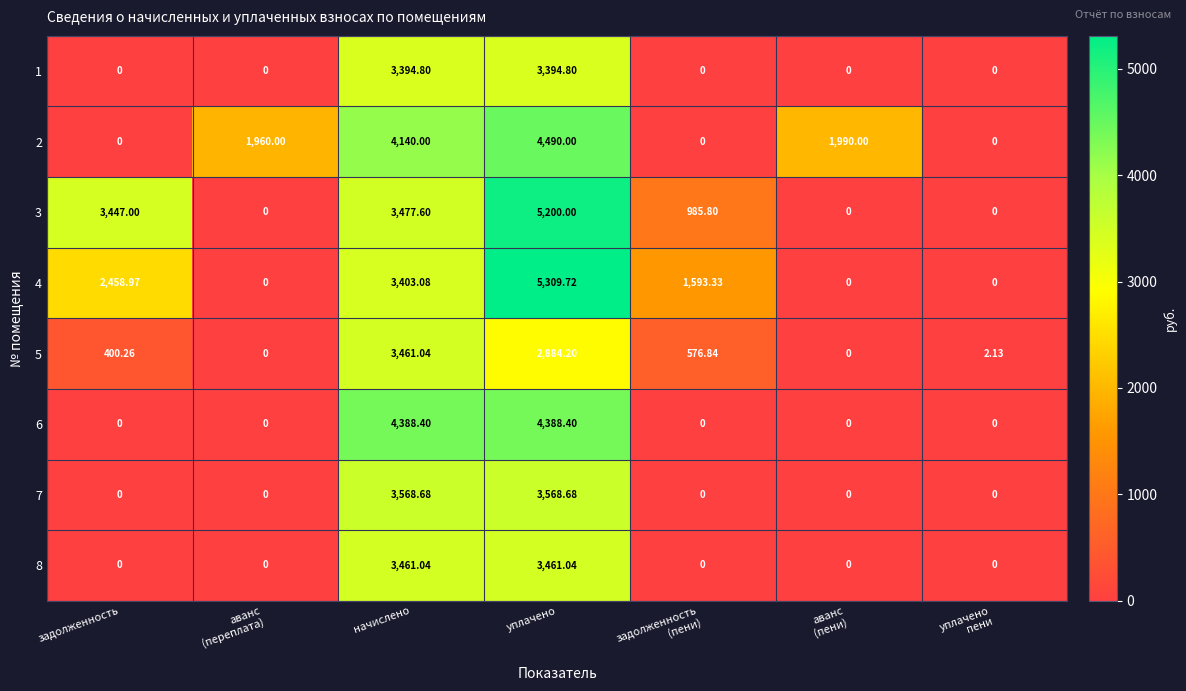

Is the value of 2 at начислено greater than the value of 7 at начислено?

Yes